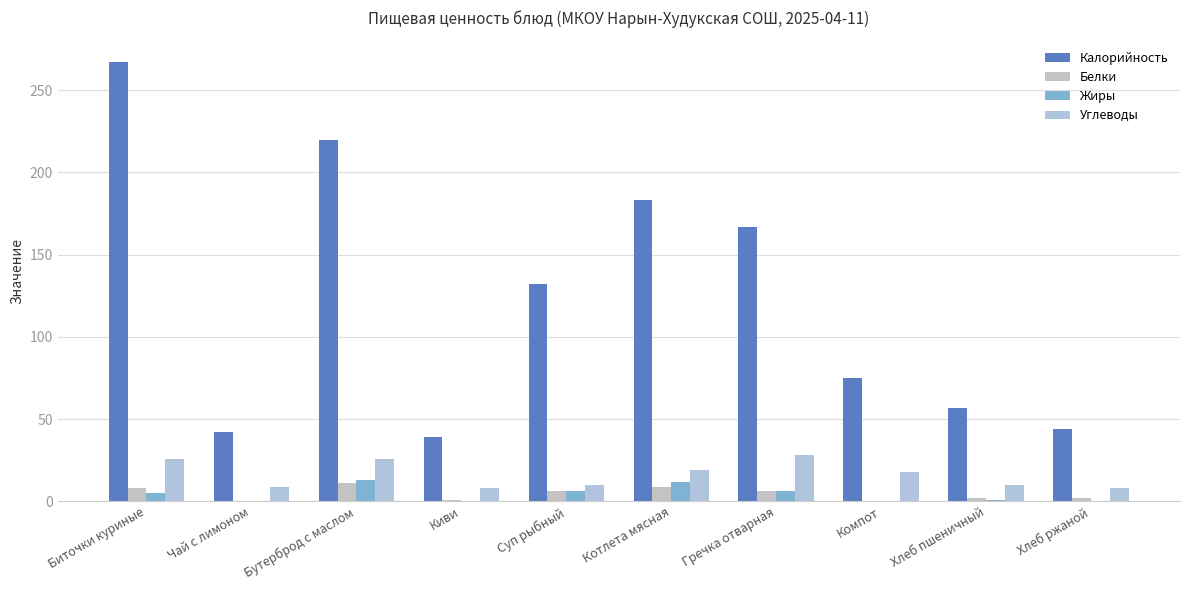

Are the bars grouped side by side (vs. stacked)?

Yes